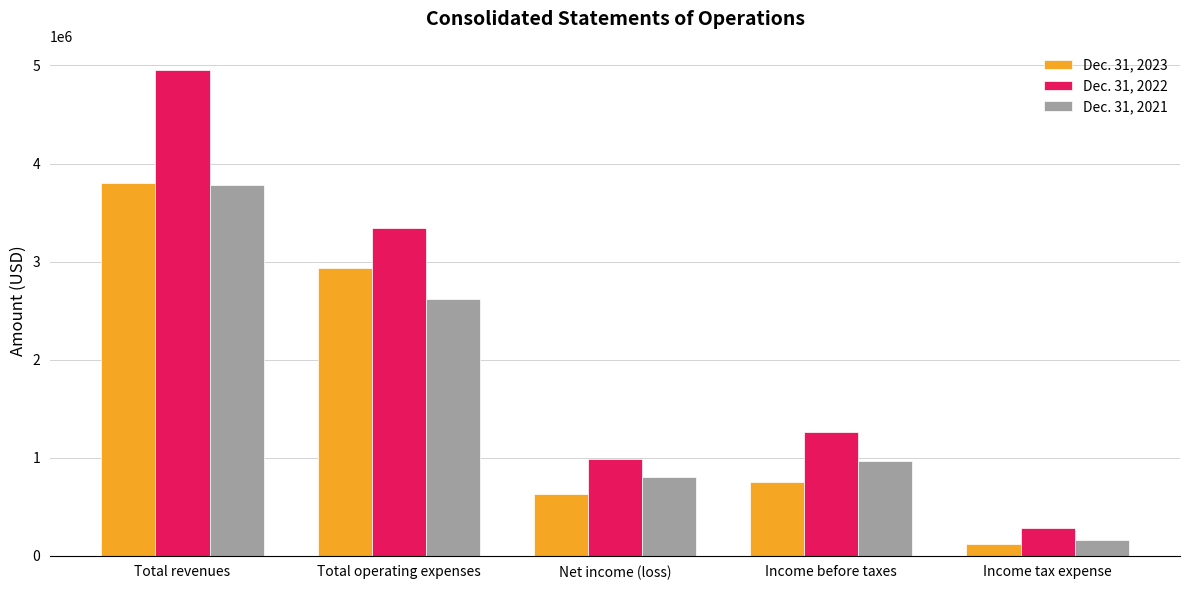

Are the bars horizontal?

No